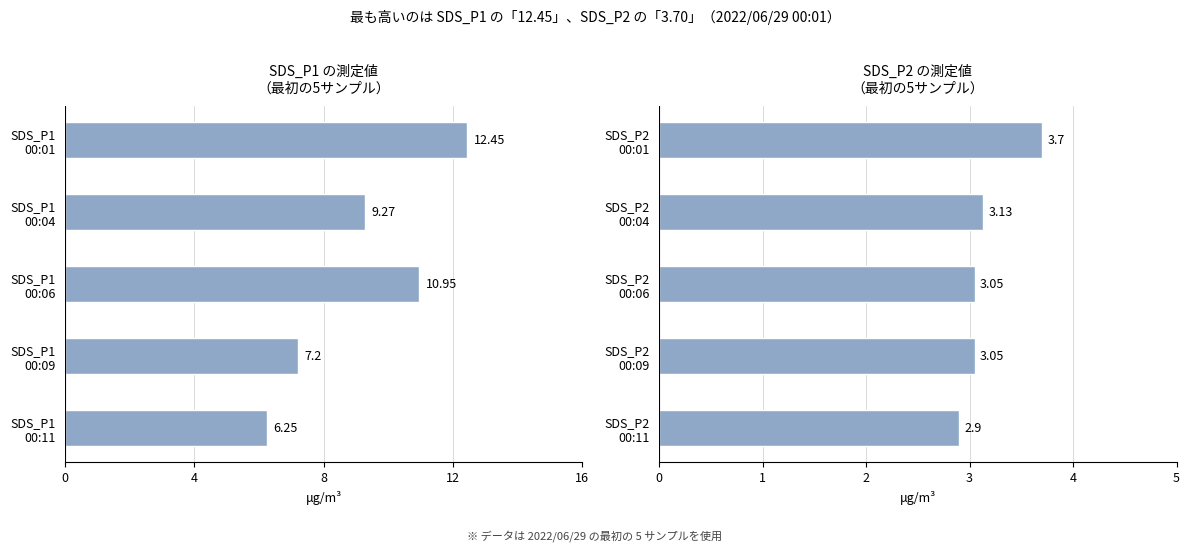

What are all the series names shown in the legend?

SDS_P1, SDS_P2